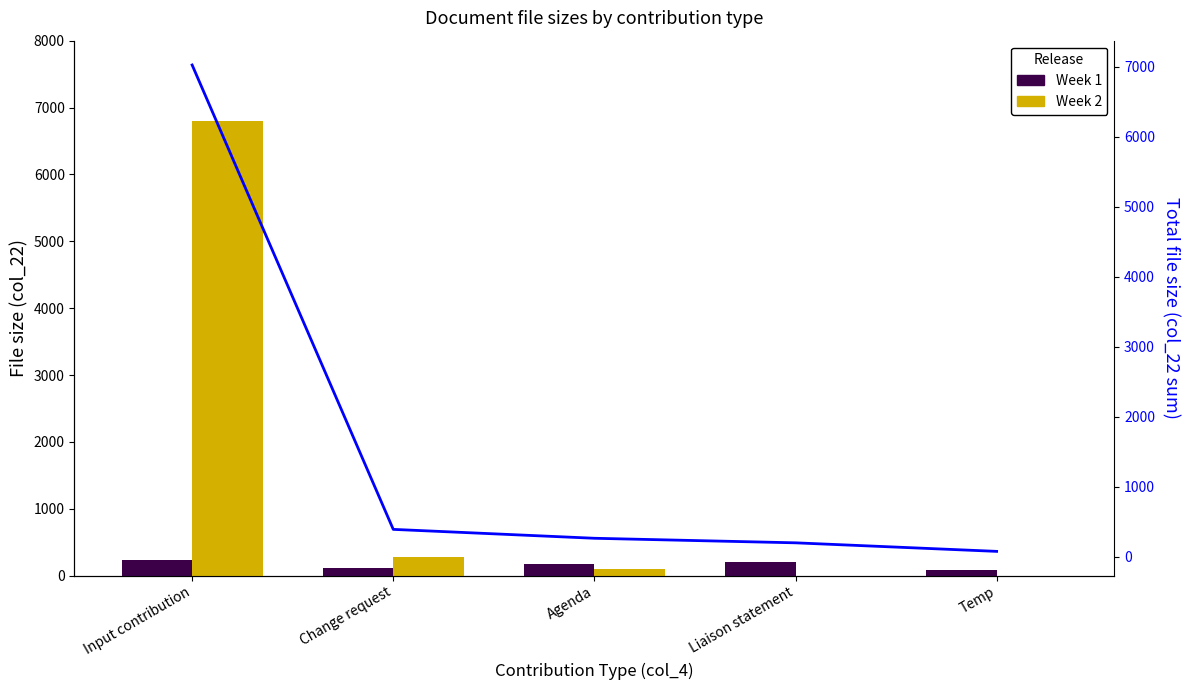

Reading left to right, extract all data points from this chart.

Week 1: Input contribution=229	Change request=110	Agenda=170	Liaison statement=201	Temp=79
Week 2: Input contribution=6793	Change request=283	Agenda=96	Liaison statement=0	Temp=0
Total file size: Input contribution=7022	Change request=393	Agenda=266	Liaison statement=201	Temp=79